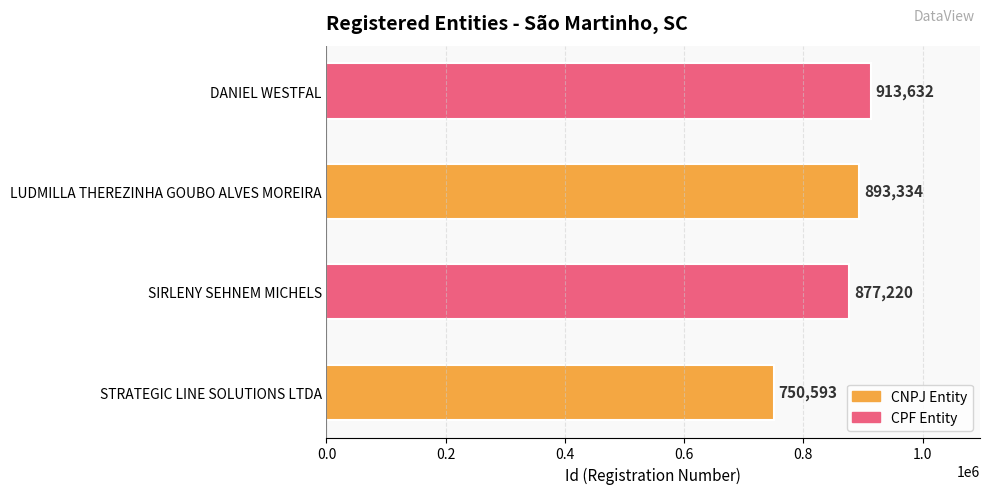

Reading bottom to top, transcribe all the data shown in this chart.

STRATEGIC LINE SOLUTIONS LTDA=750593	SIRLENY SEHNEM MICHELS=877220	LUDMILLA THEREZINHA GOUBO ALVES MOREIRA=893334	DANIEL WESTFAL=913632